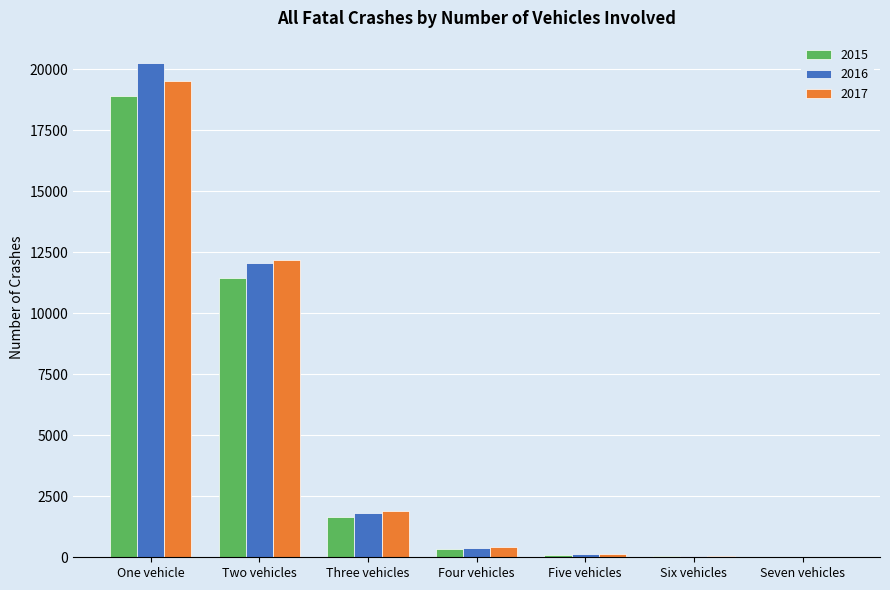

The 2016 series shows 12054 at Two vehicles. True or false?

True